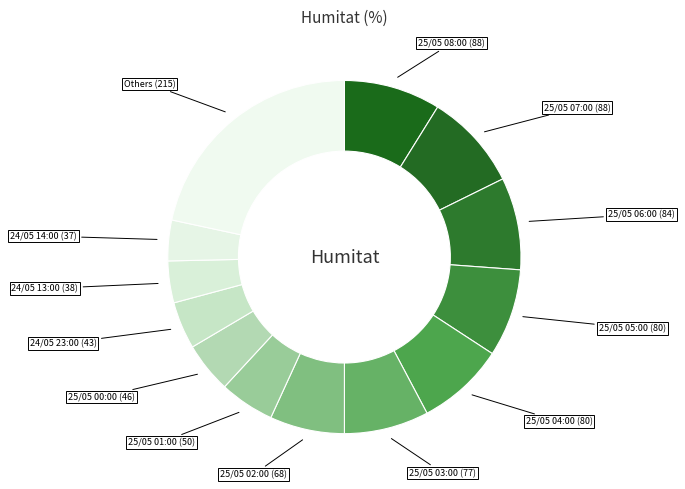

How many slices are in this pie chart?

13